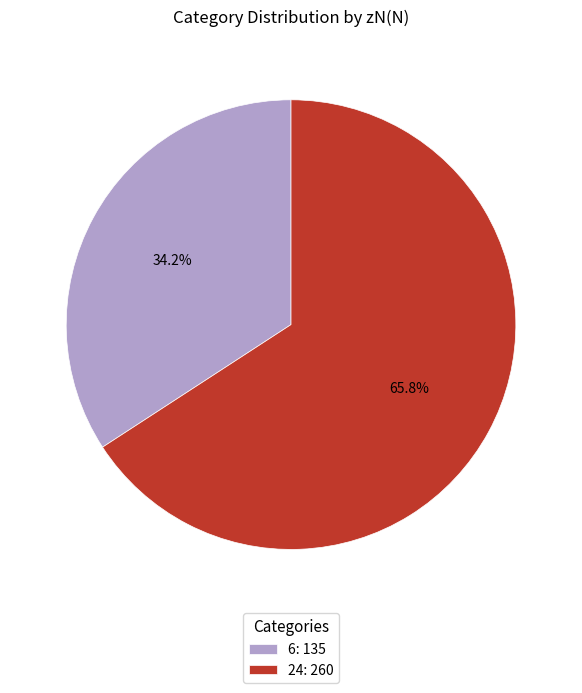

Is 6 the majority of the pie?

No